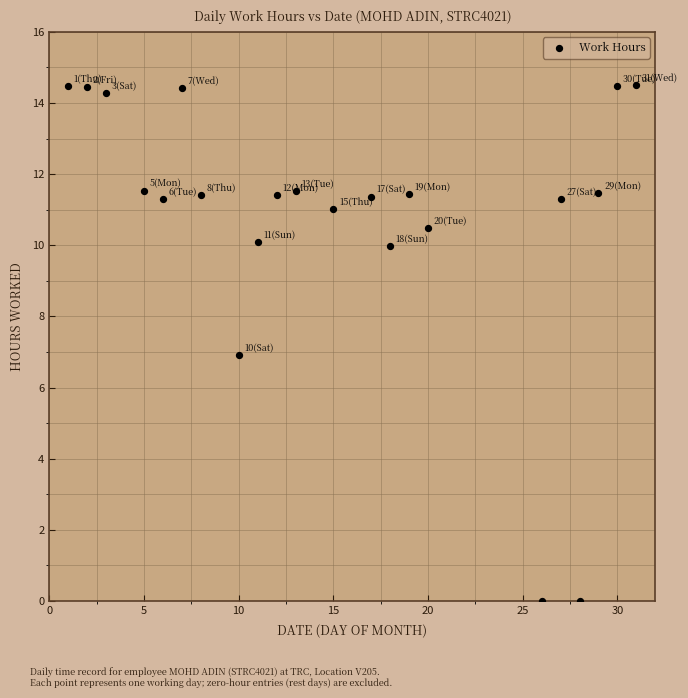

What is the range of X values (max minus min)?

30.0